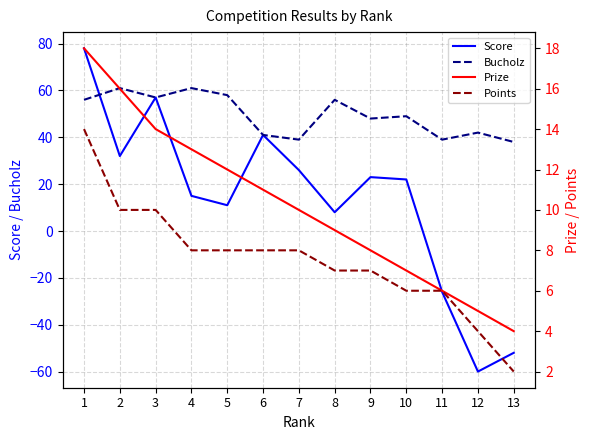

How many lines are shown in the chart?

4